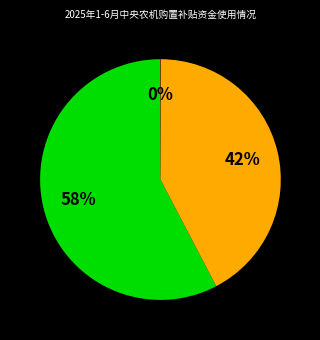

To the nearest percent, what is the difference between the largest and smallest slice percentages?

58%